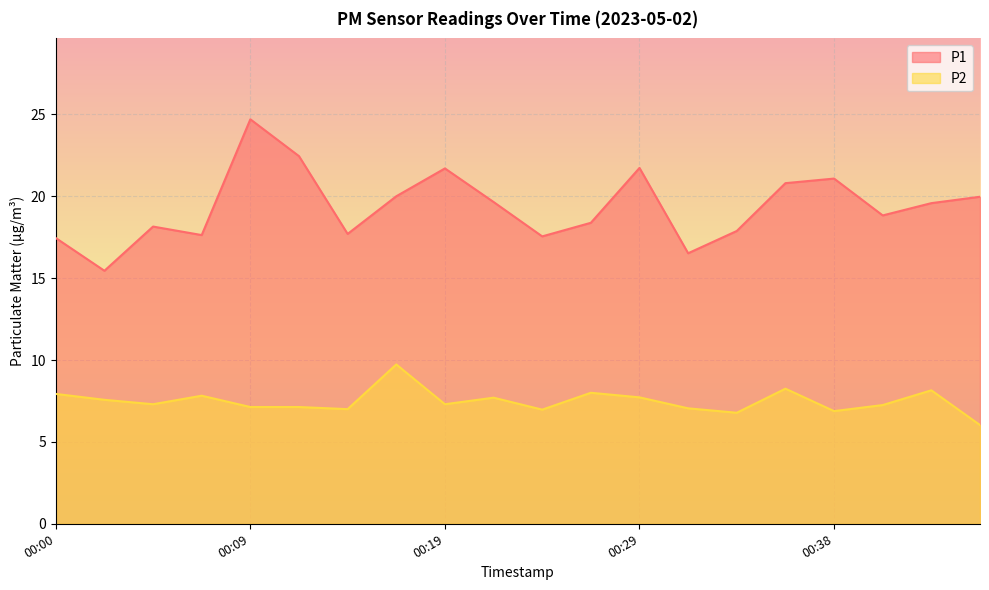

At 00:46, list the series in order from smallest to largest.

P2, P1